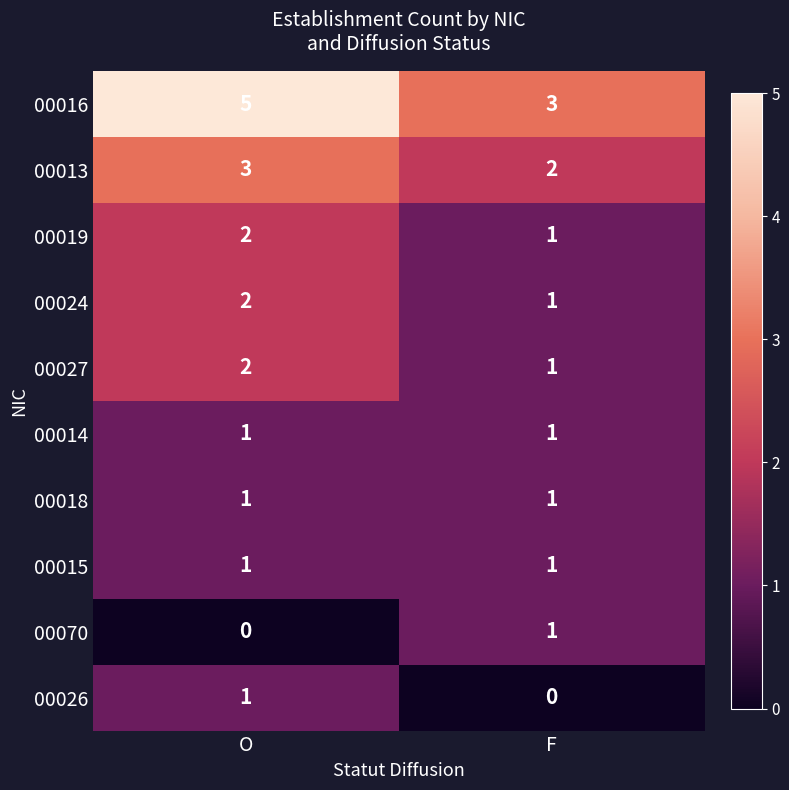

Rank the categories by 00024 value from lowest to highest.

F, O